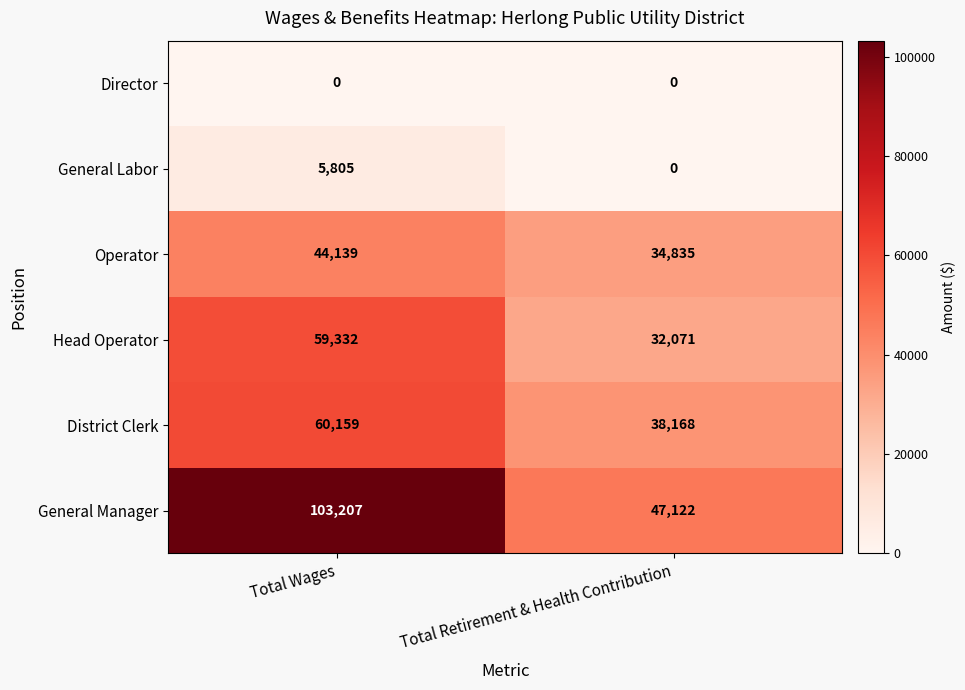

What is the greatest value displayed?

103207